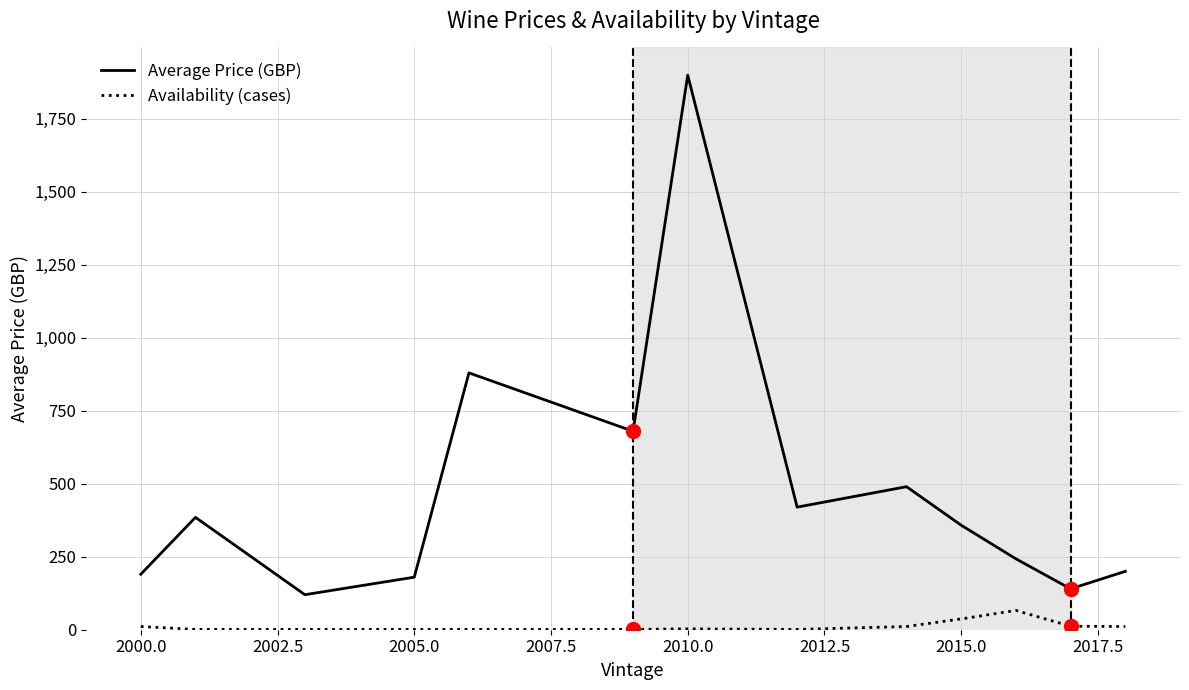

Which series has the largest range (max minus min)?

Average Price (GBP)